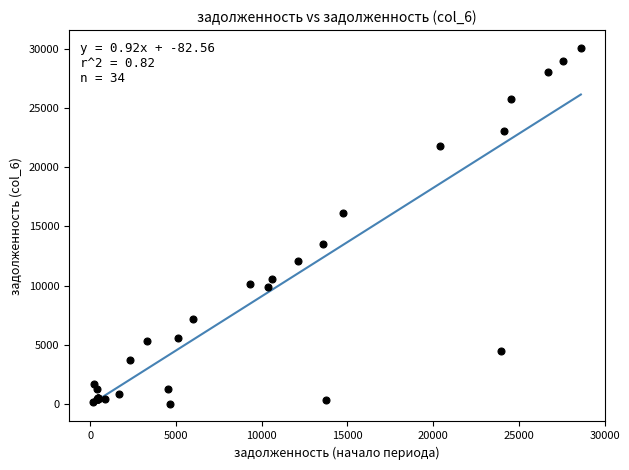

What Y value in the scatter plot is closest to 15062?

16156.3